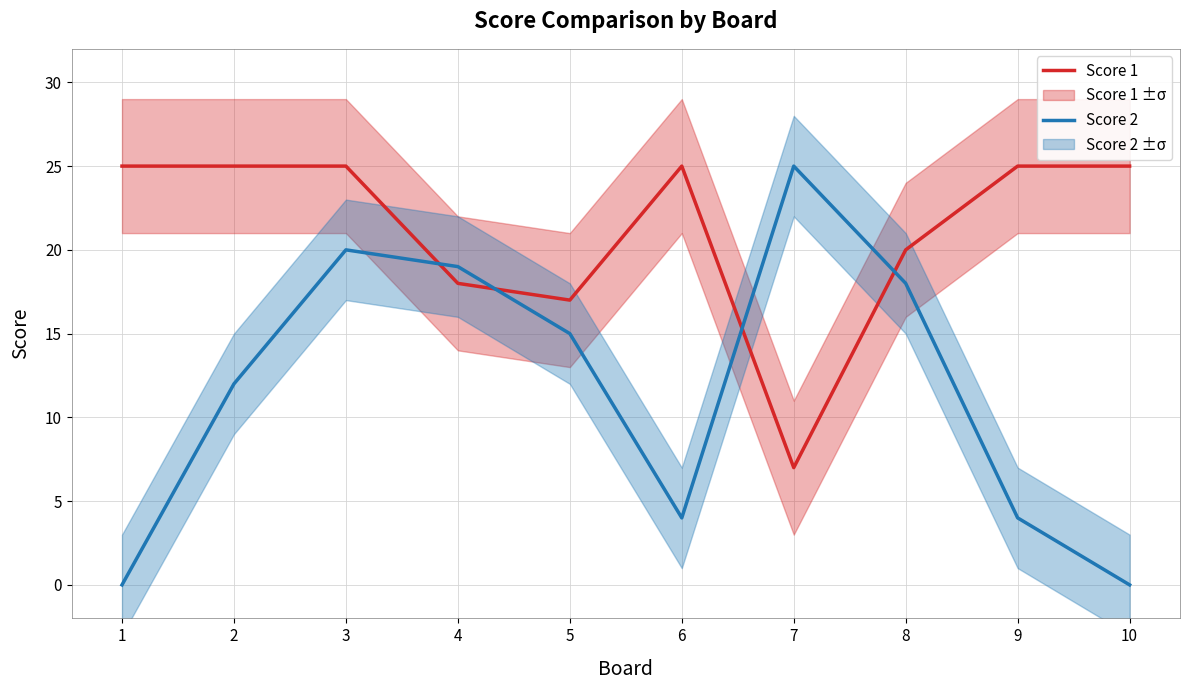

Rank the series by their average value, from lowest to highest.

Score 2, Score 1